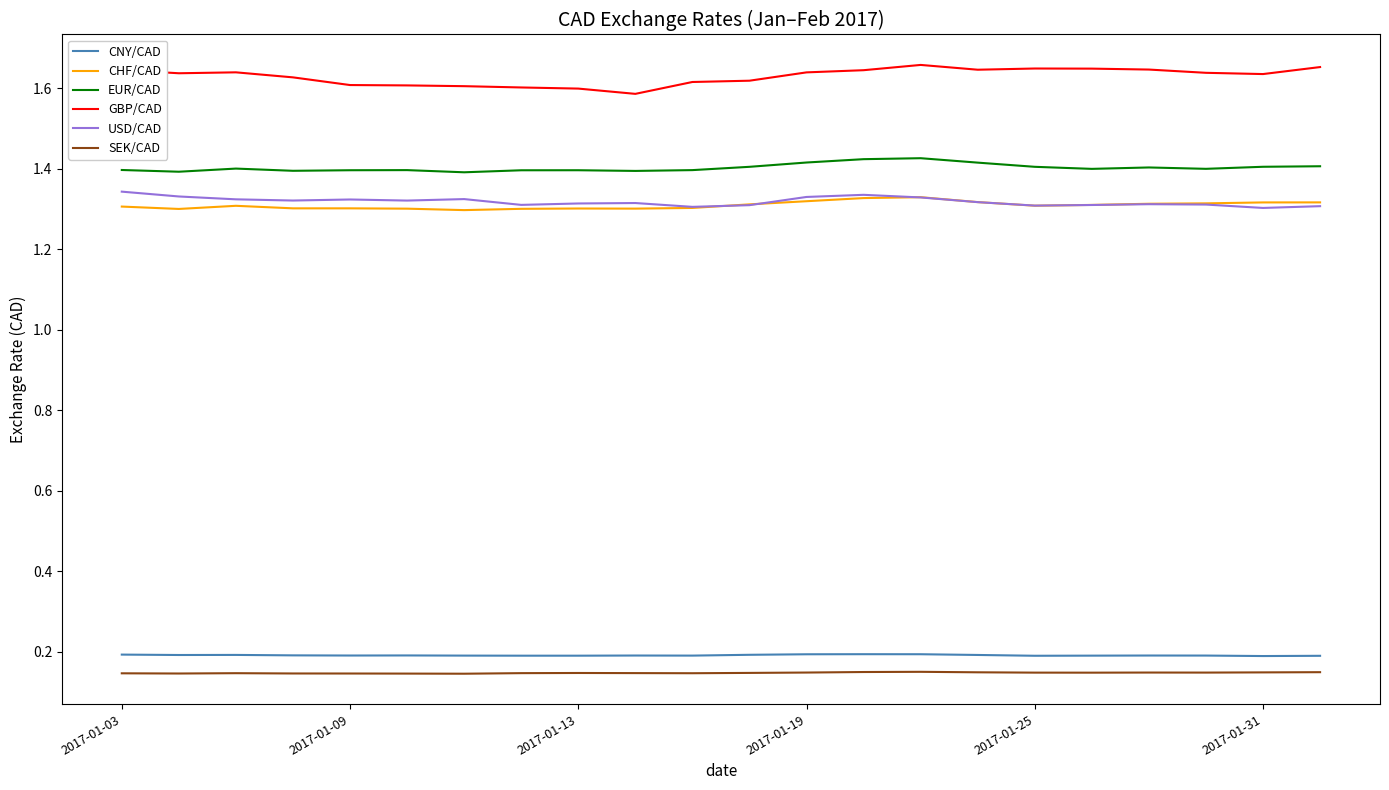

True or false: EUR/CAD and GBP/CAD intersect in this chart.

False